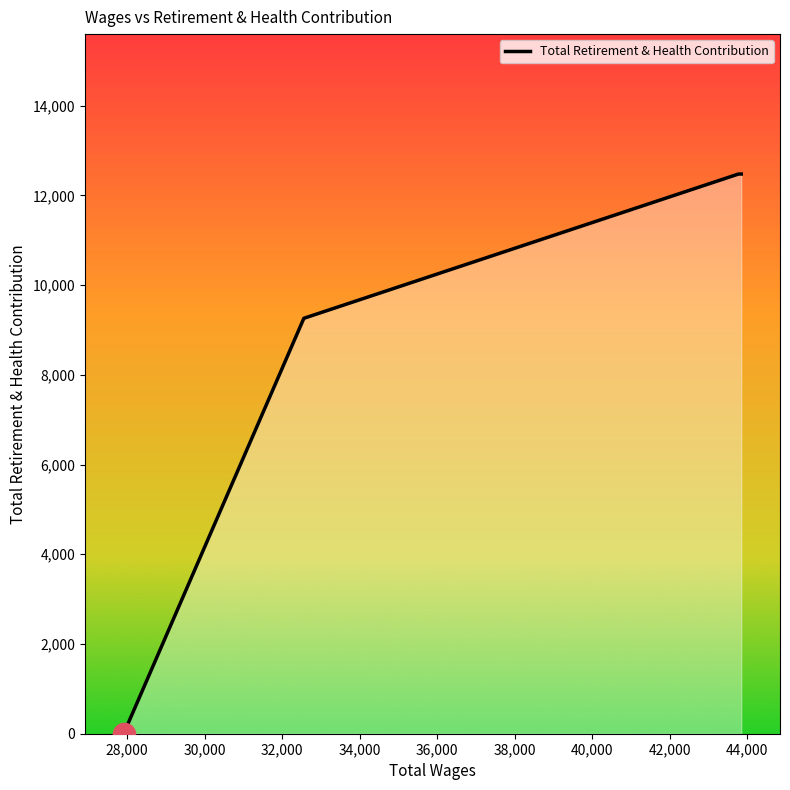

What is the difference between the maximum and minimum values?

12474